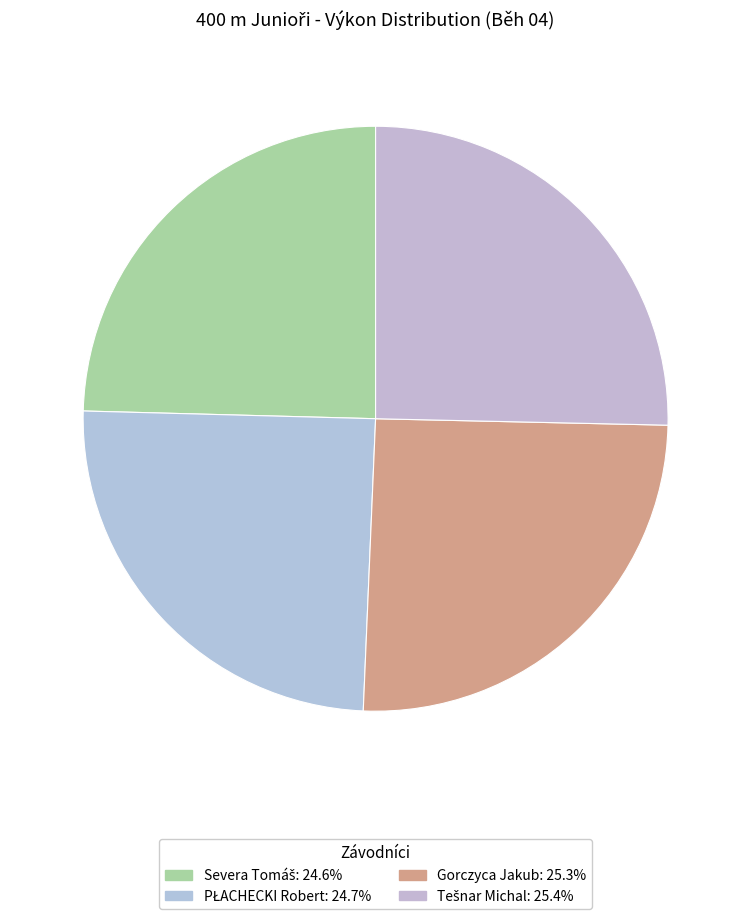

Rank the categories by value from highest to lowest.

Tešnar Michal, Gorczyca Jakub, PŁACHECKI Robert, Severa Tomáš